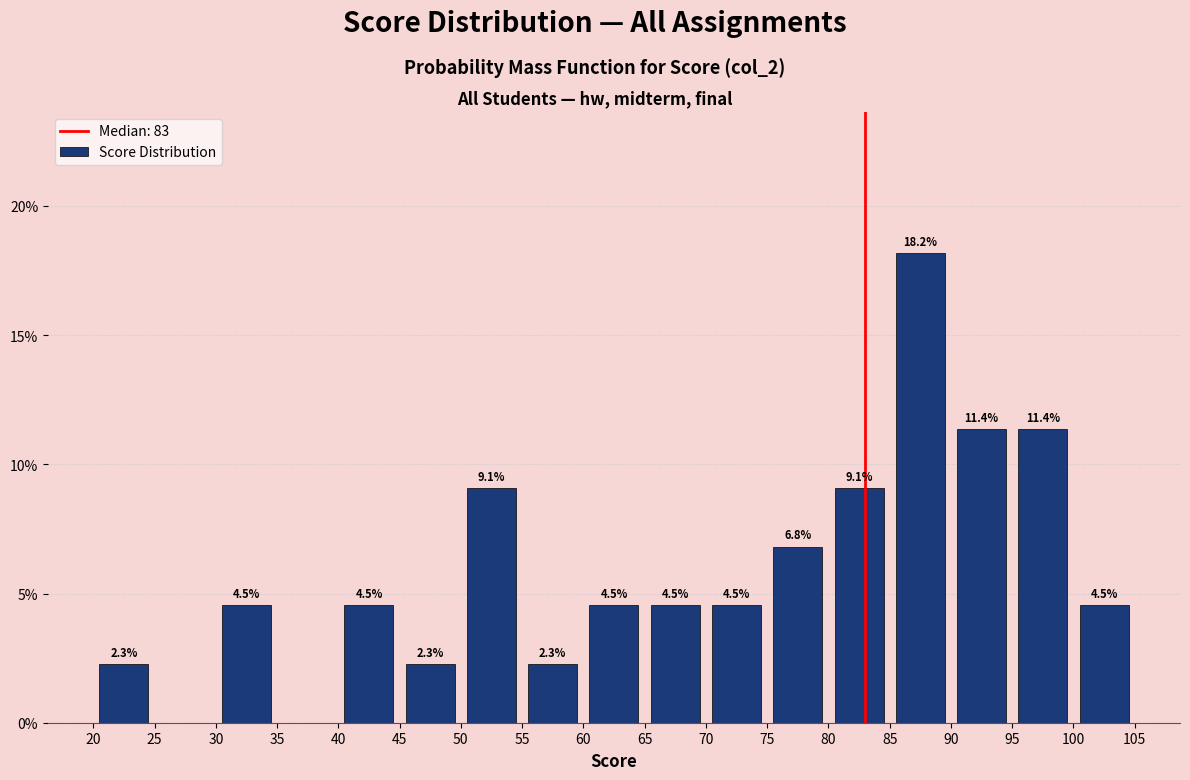

Over which range of the x-axis is the bar tallest?

85 to 90